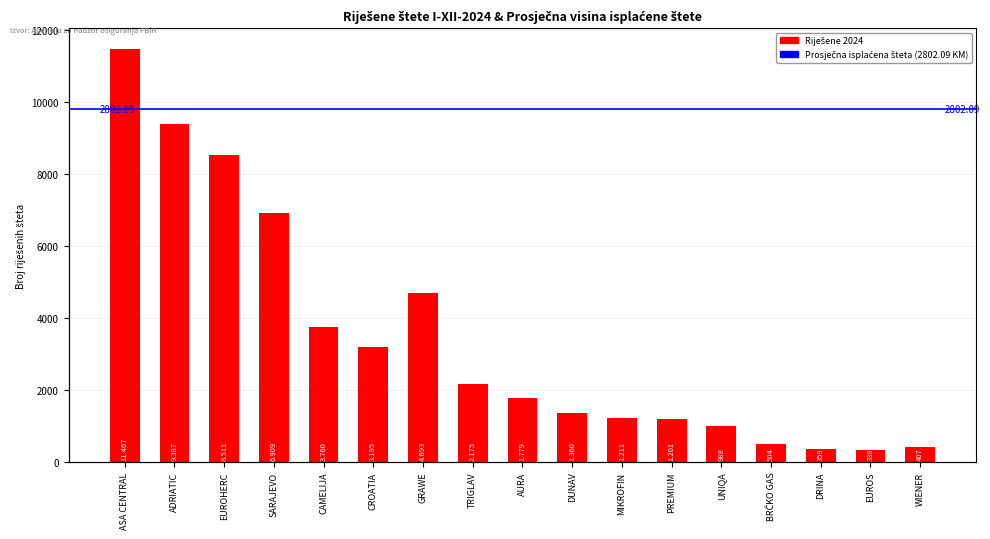

The chart shows a value of 1580 at PREMIUM. True or false?

False